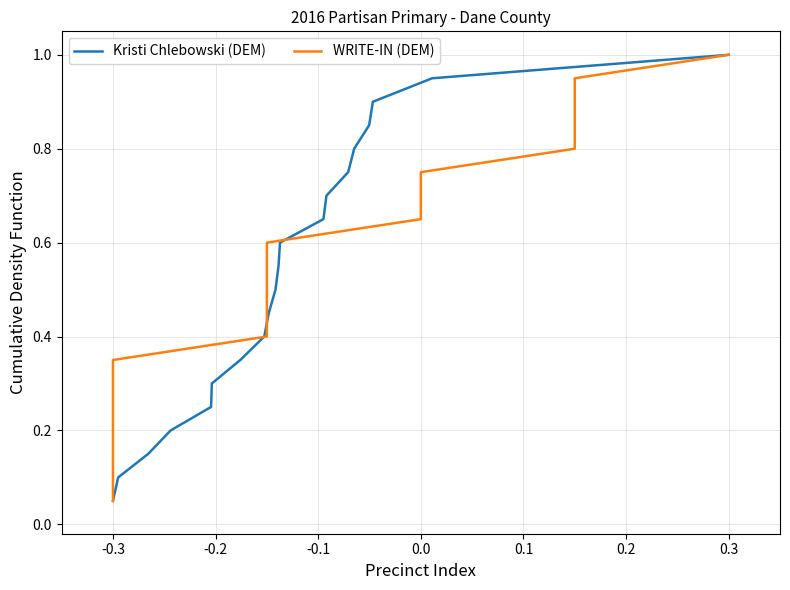

What is the maximum value for Kristi Chlebowski (DEM)?

1.0